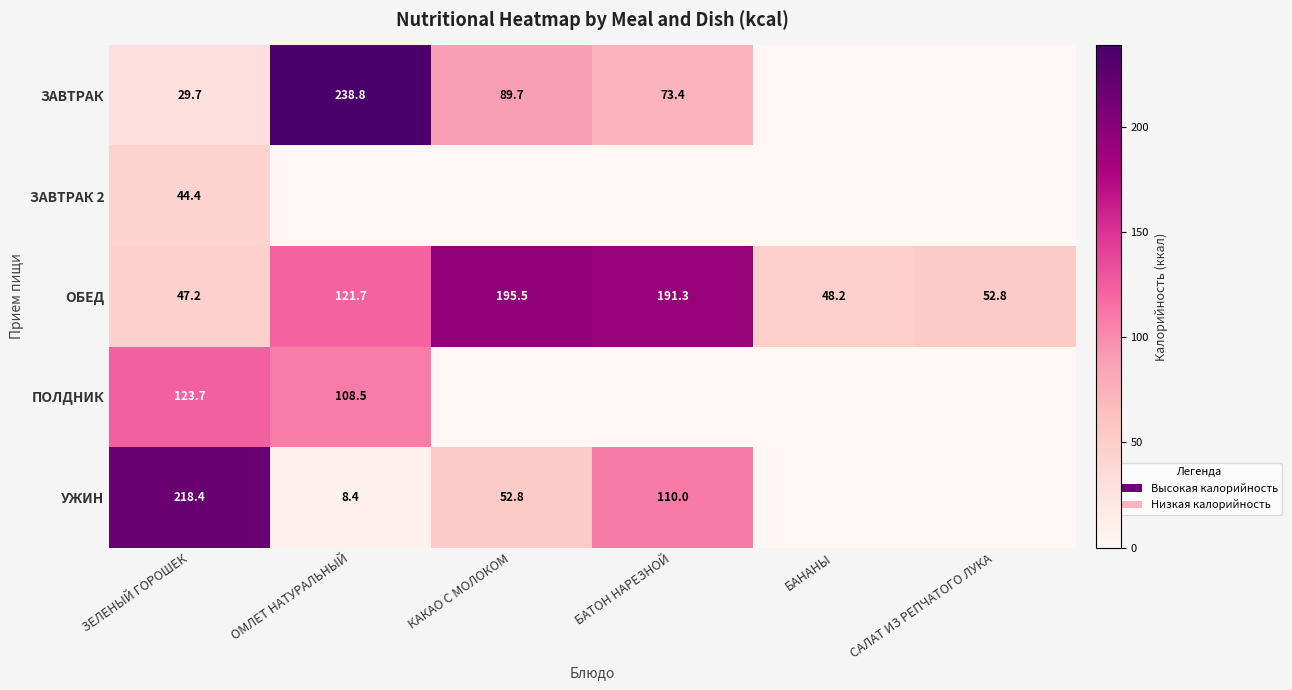

Between БАТОН НАРЕЗНОЙ and САЛАТ ИЗ РЕПЧАТОГО ЛУКА, which is larger?

БАТОН НАРЕЗНОЙ